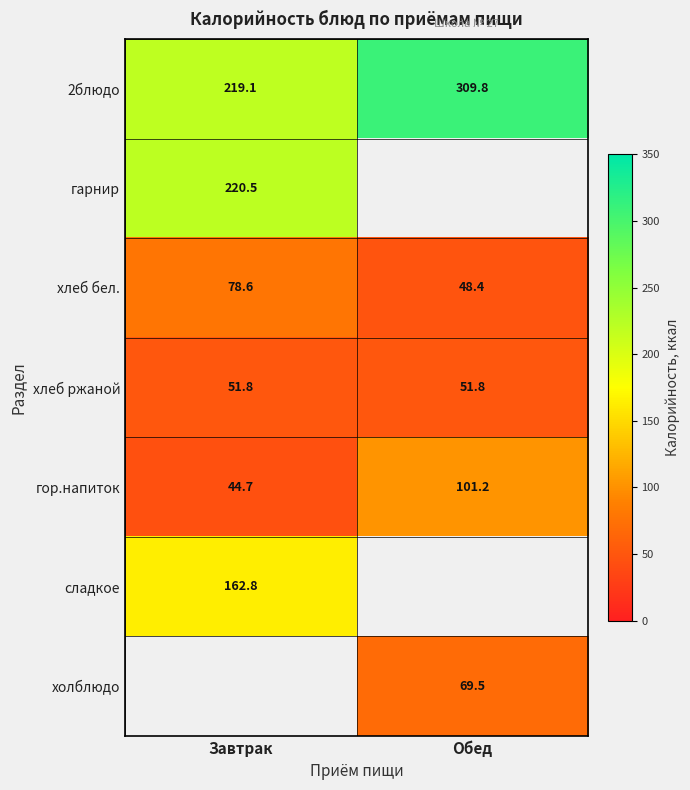

Is the value of гор.напиток at Обед greater than the value of хлеб бел. at Завтрак?

Yes